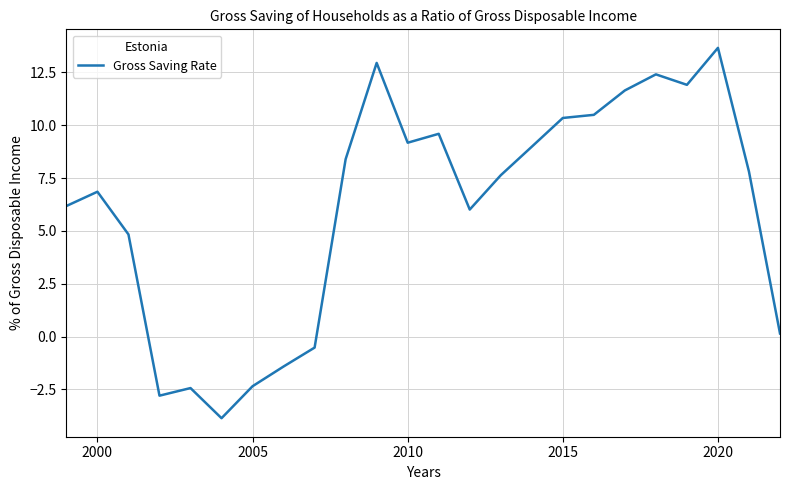

What is the difference between the maximum and minimum values?

17.5